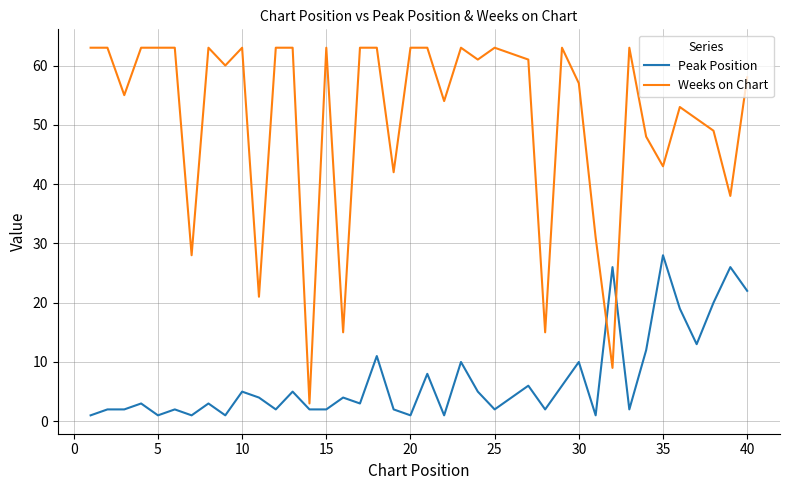

Which series has the largest total across all categories?

Weeks on Chart